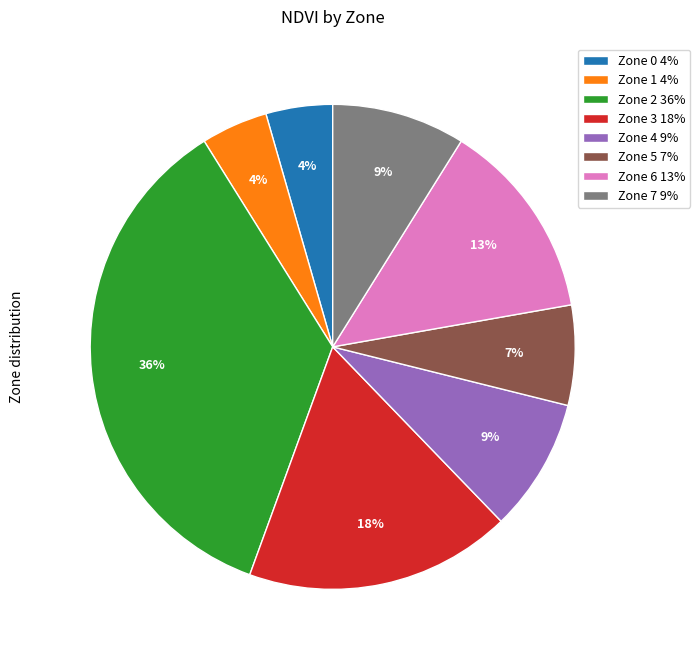

Which slice is the largest?

Zone 2